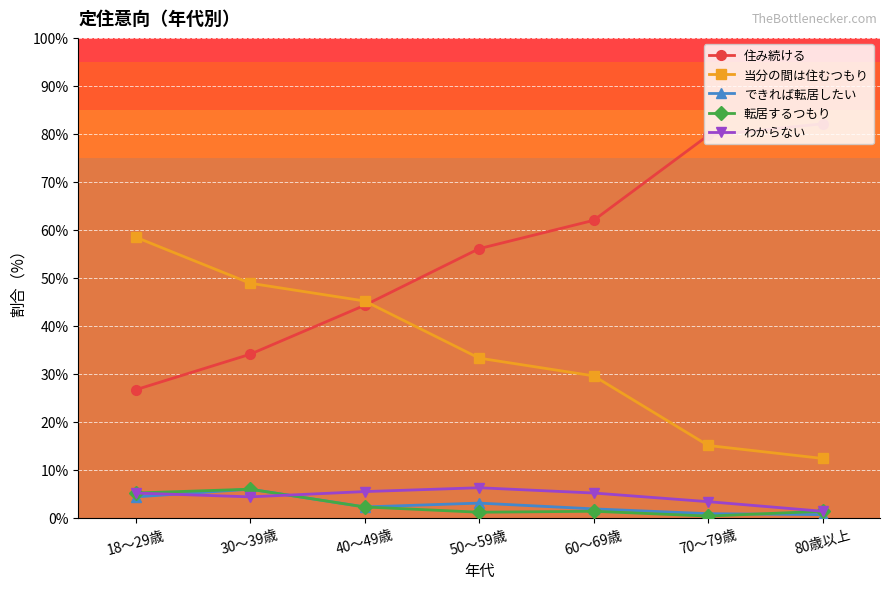

Where is 住み続ける nearest to the value 54?

50～59歳